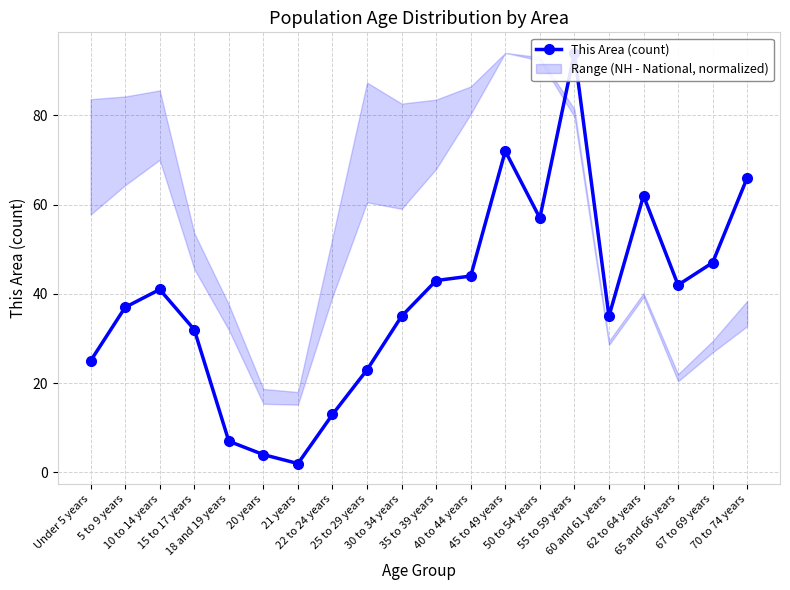

Does the chart display data point markers on the line(s)?

Yes